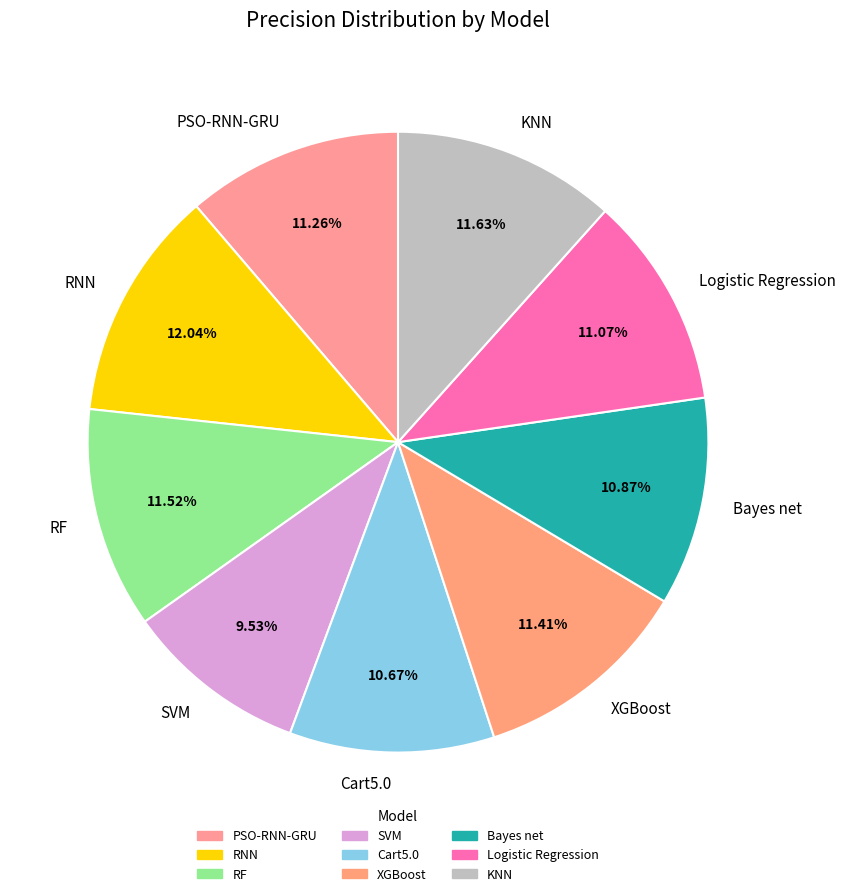

Count the number of slices in the pie.

9